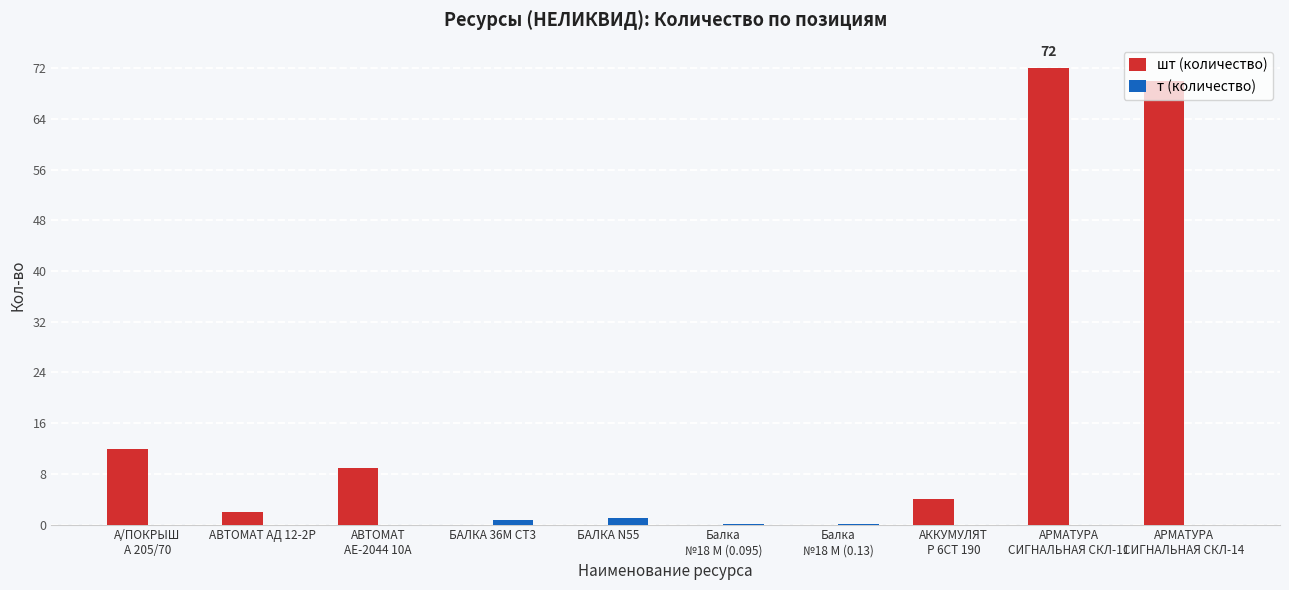

The шт (количество) series shows 22.5 at БАЛКА 36М СТ3. True or false?

False